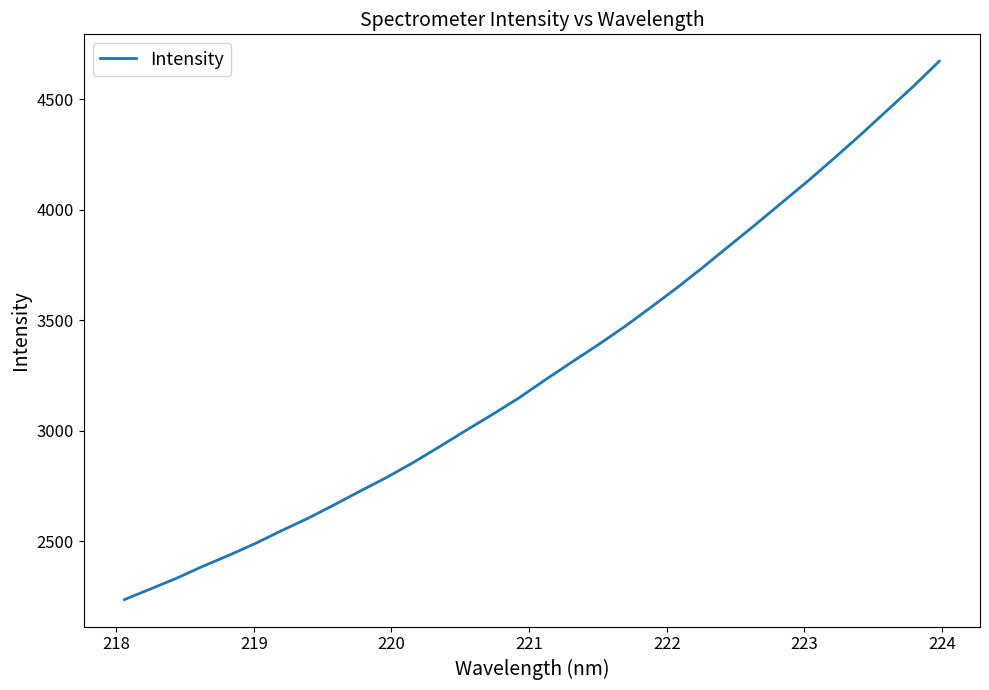

What is the difference between the maximum and minimum values?

2435.7